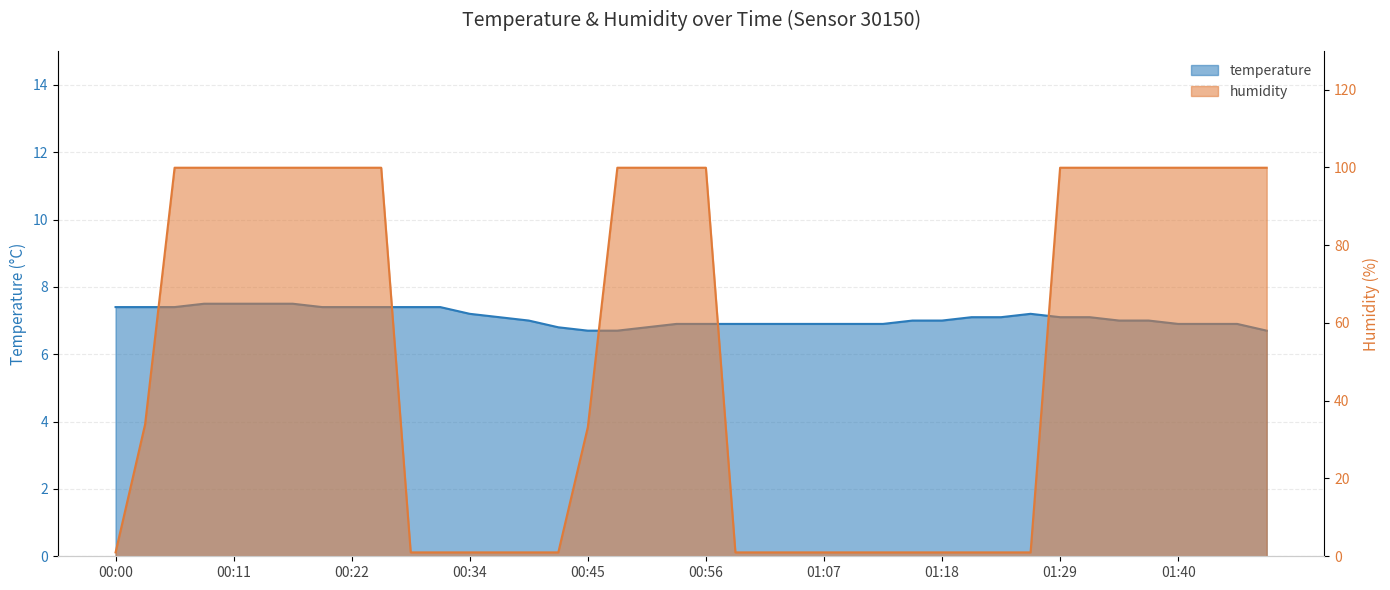

At which category is the sum across all series the highest?

00:09